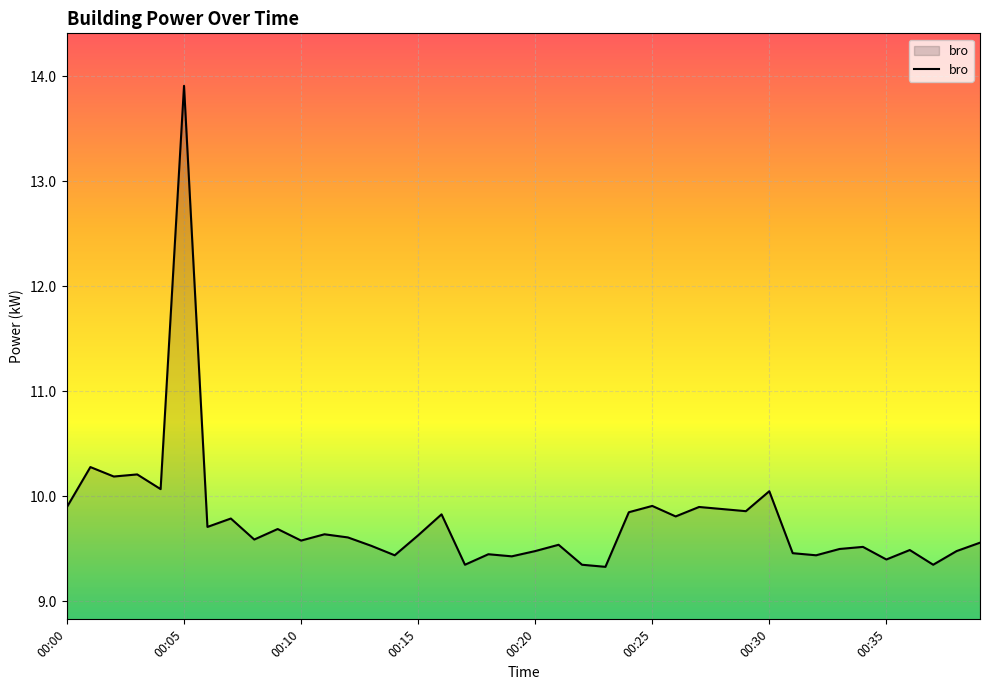

What is the difference between the maximum and minimum values?

4.6